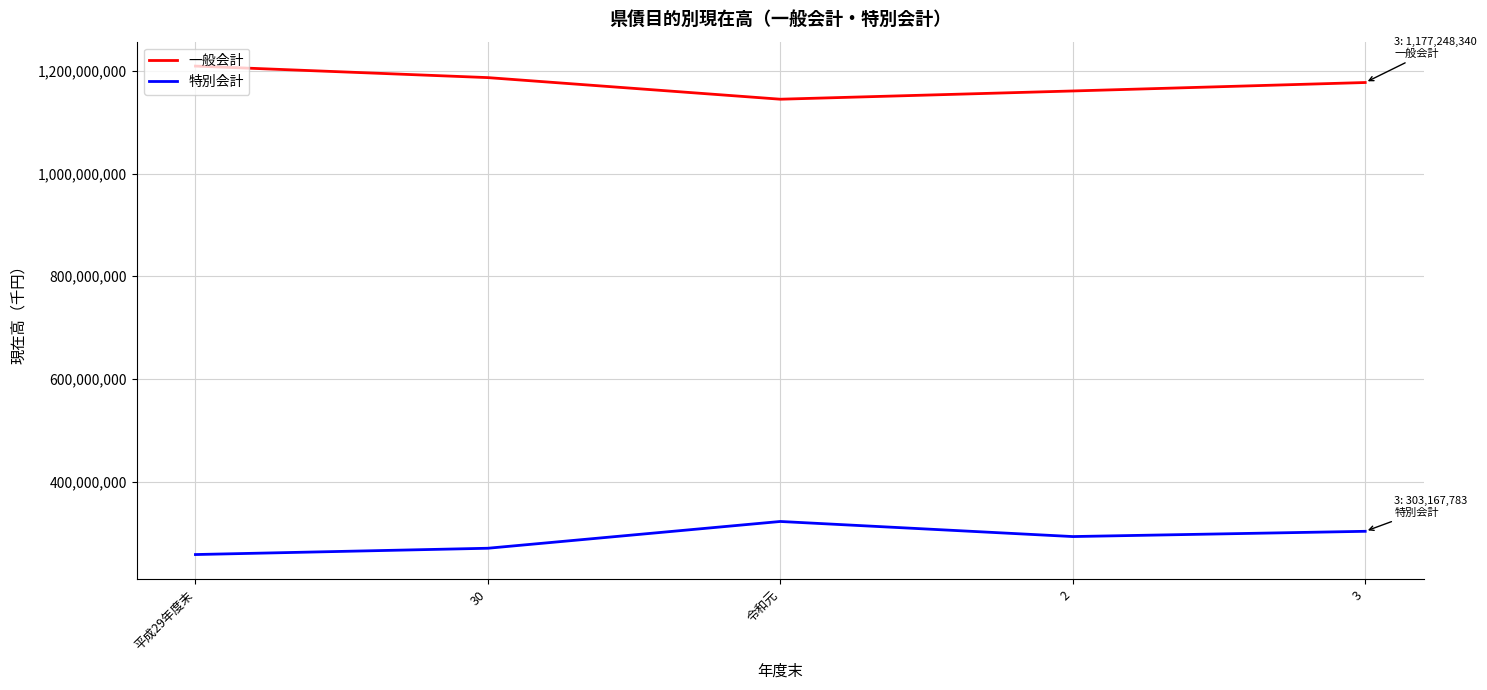

What is the spread (max minus min) of values at 2?

867854766